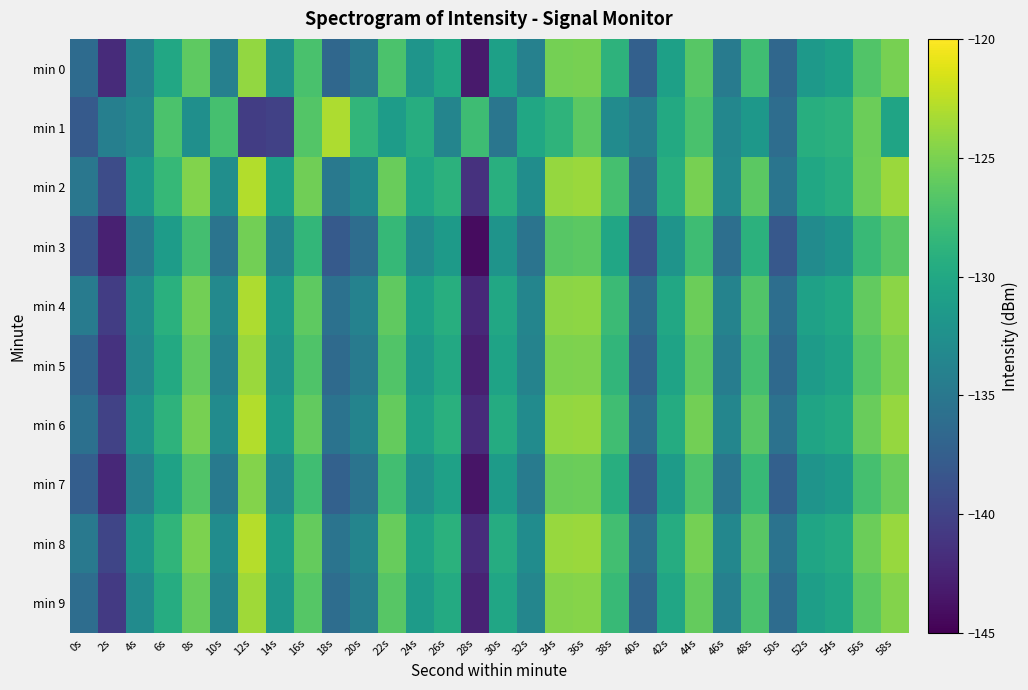

How many distinct data groups are displayed?

10